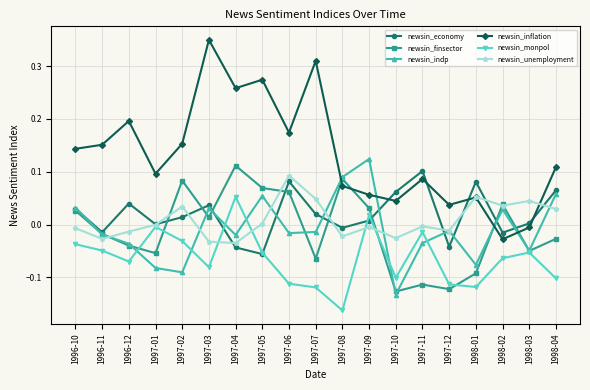

In newsin_indp, how many points are higher than both neighbors (excluding endpoints)?

5